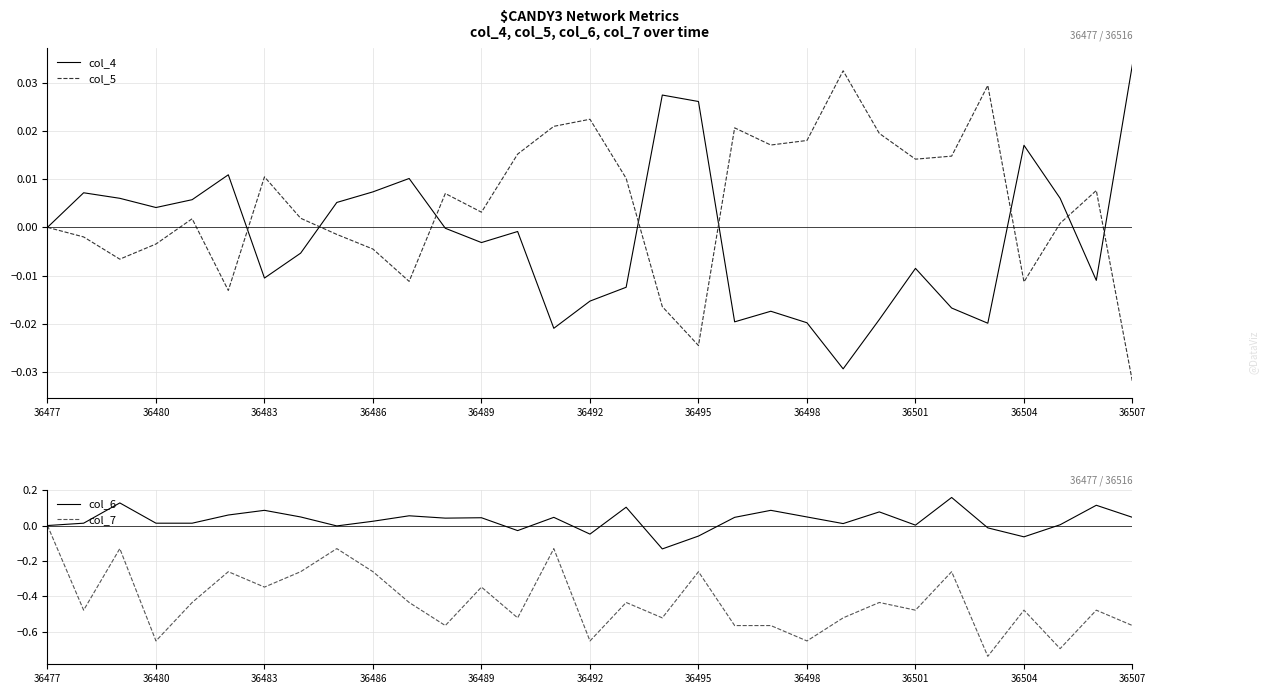

True or false: col_7 has more than 2 interior local peaks.

True